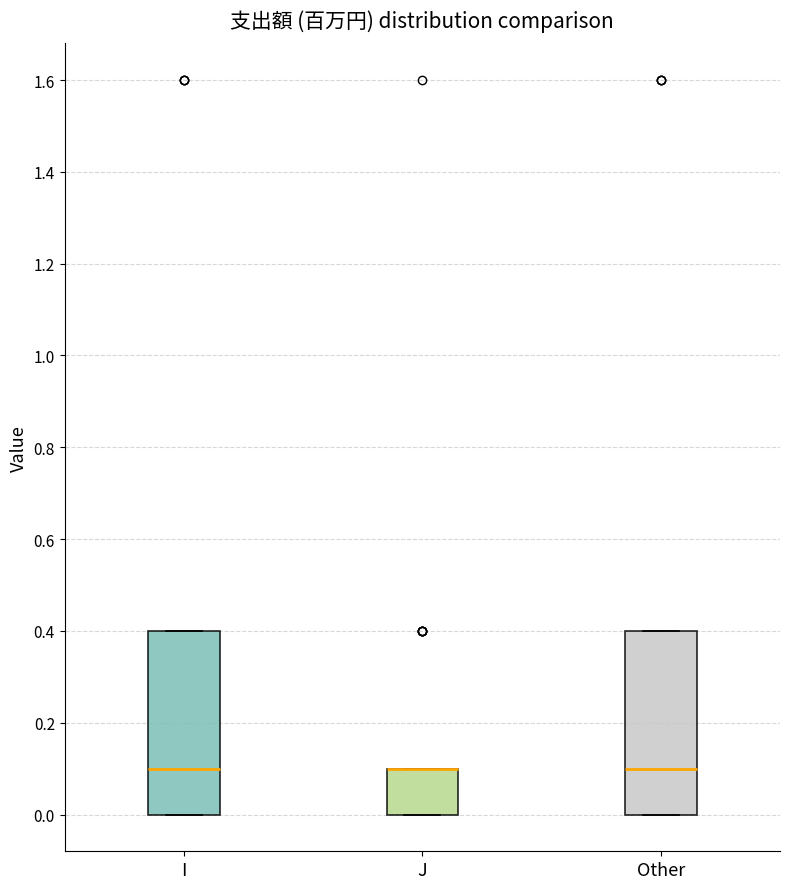

Reading left to right, read every box against the y-axis: the position of its median line, the range the box covers, and the ends of its whiskers. The values are not printed on the chart, so give them approximately, as read against the axis.

I: median 0.1, box 0.0 to 0.4, whiskers 0.0 to 0.4
J: median 0.1 (drawn on the box's upper edge), box 0.0 to 0.1, whiskers 0.0 to 0.1
Other: median 0.1, box 0.0 to 0.4, whiskers 0.0 to 0.4